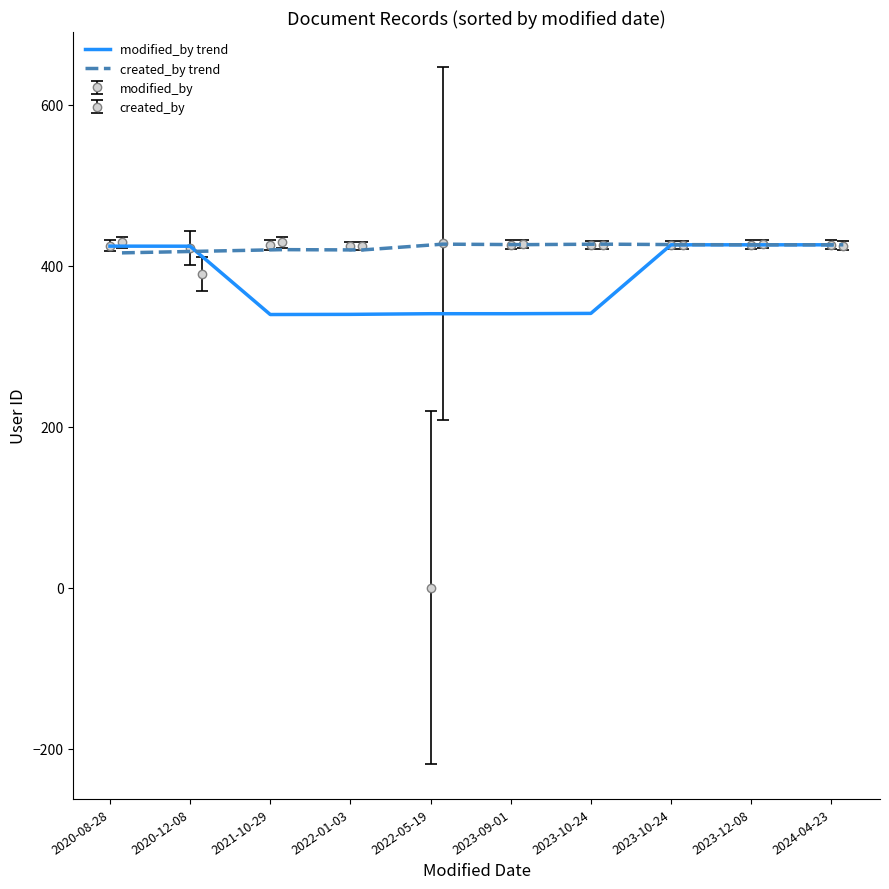

What is the total value across all series at 2020-12-08?

842.2